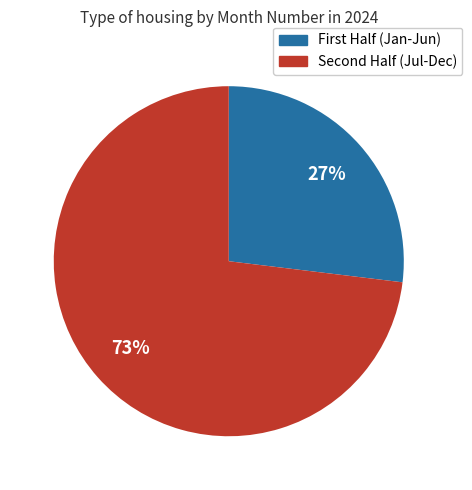

Is there any slice that represents more than half of the pie?

Yes